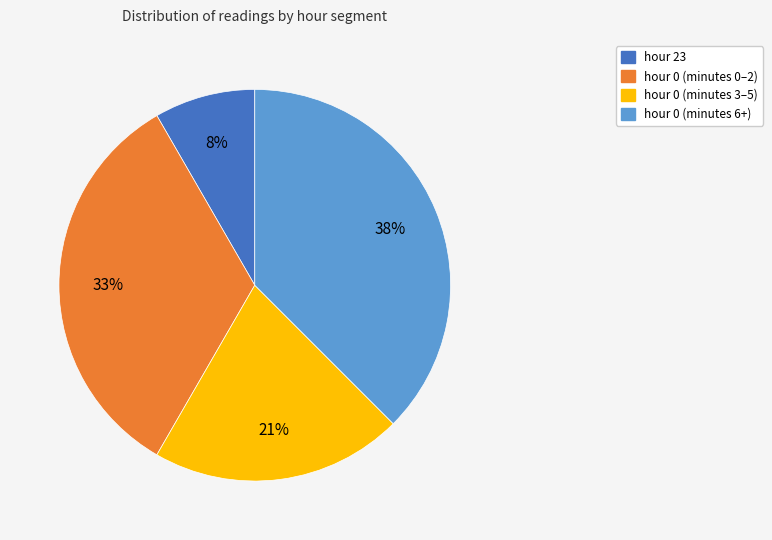

To the nearest percent, what is the average slice percentage?

25%